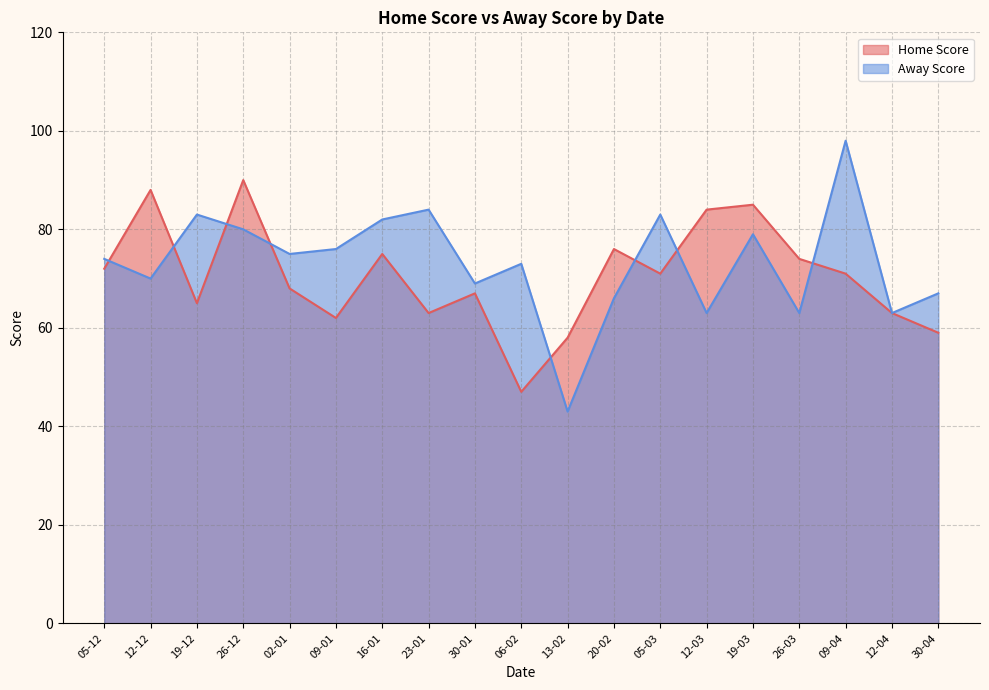

What is the value of the Away Score point at the 3rd from the left?

83